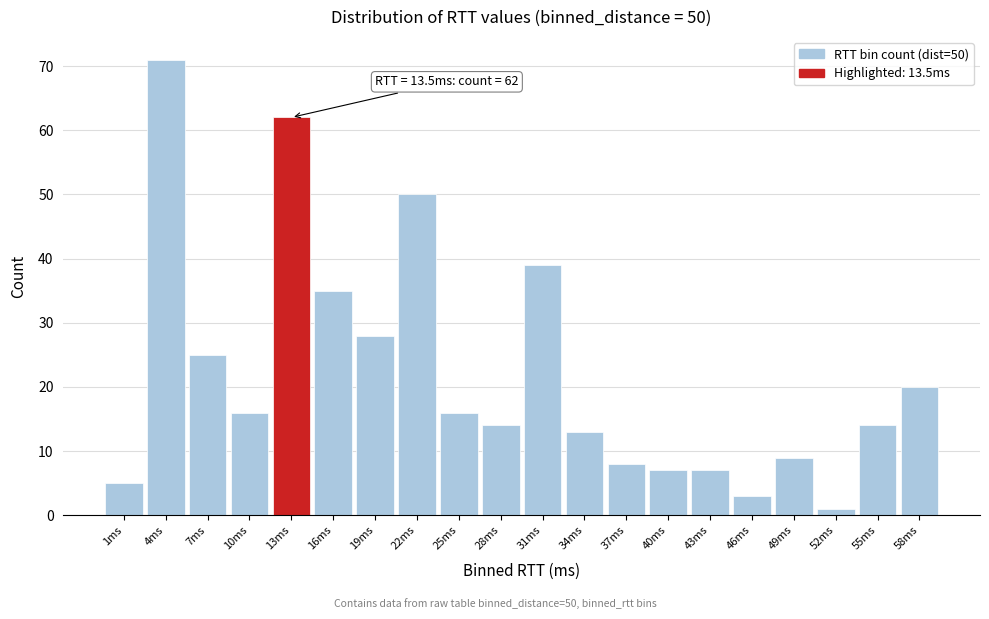

Reading left to right, what are all the values shown in this chart?

5	71	25	16	62	35	28	50	16	14	39	13	8	7	7	3	9	1	14	20